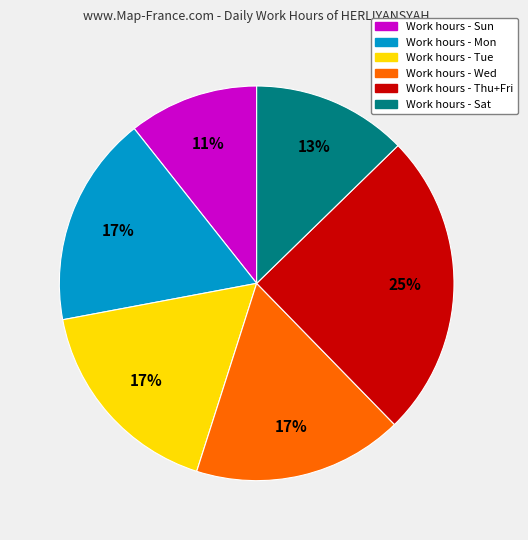

To the nearest percent, what is the difference between the largest and smallest slice percentages?

14%